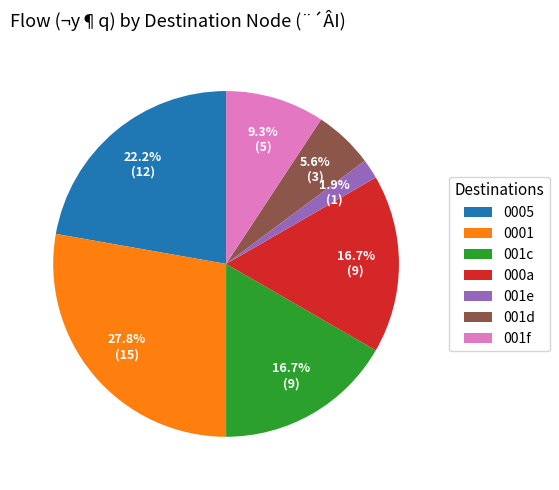

Count the number of slices in the pie.

7